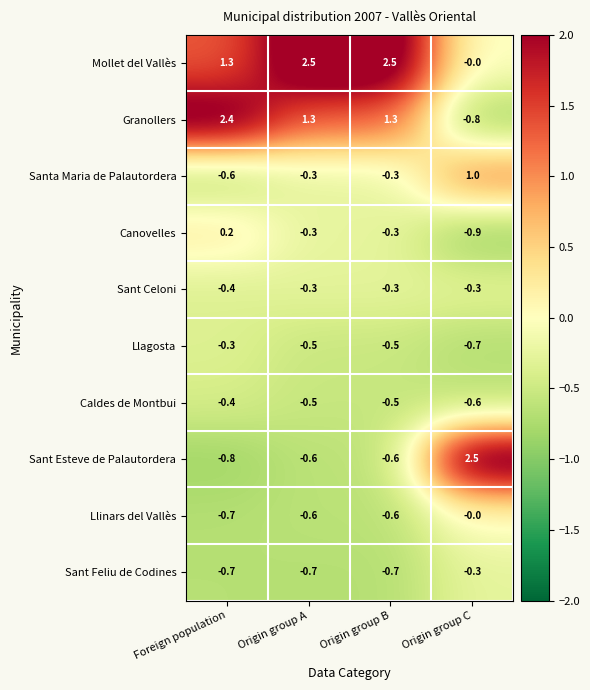

What is the difference between the maximum and minimum values in the Sant Esteve de Palautordera series?

3.3